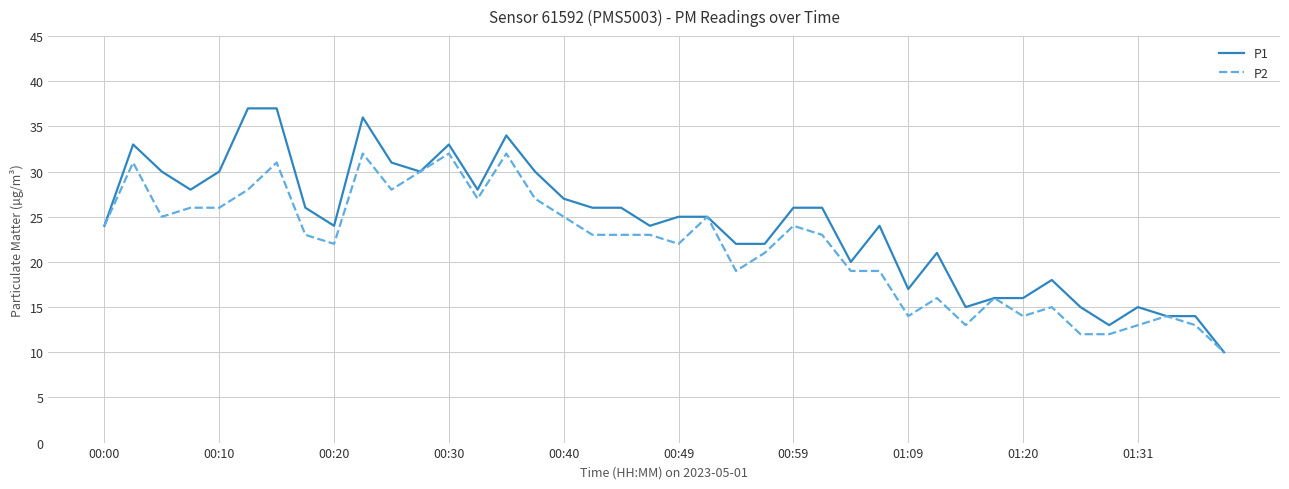

Which series has the largest total across all categories?

P1